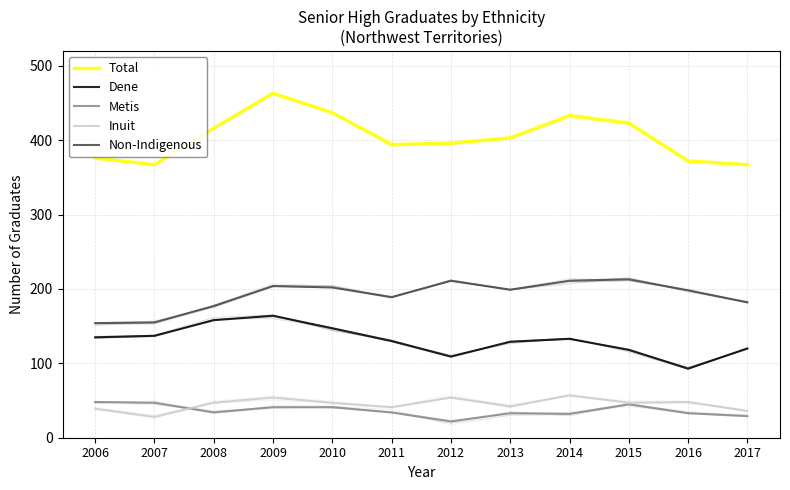

The value of Non-Indigenous at 2007 is 71. True or false?

False